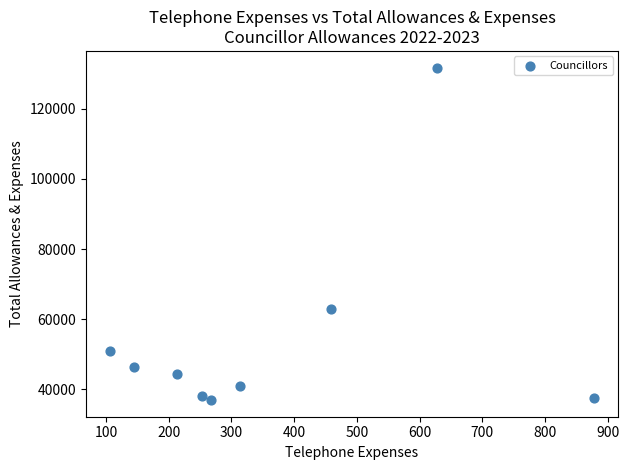

What is the range of X values (max minus min)?

772.0